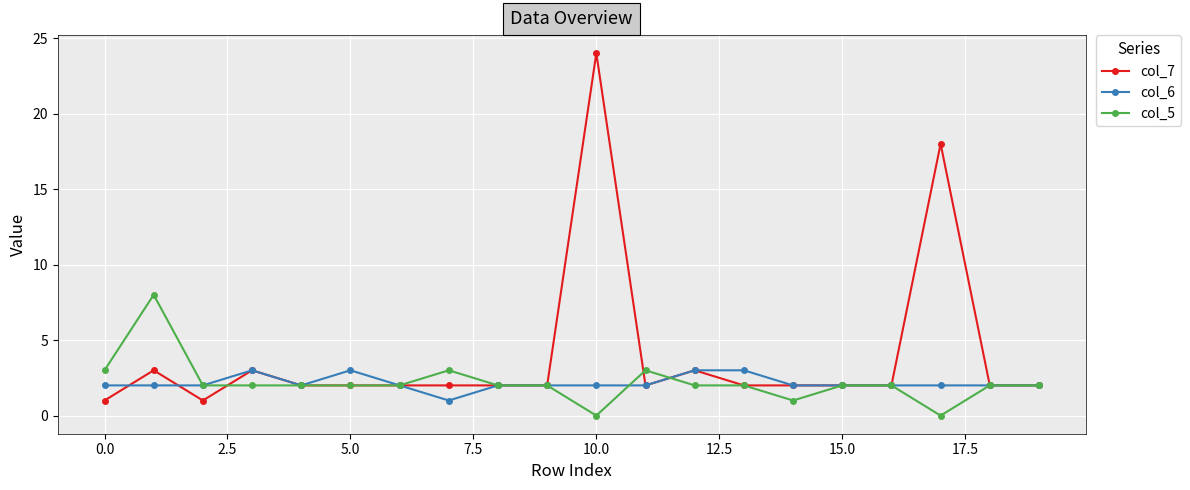

Is this an area chart (filled region under the line)?

No